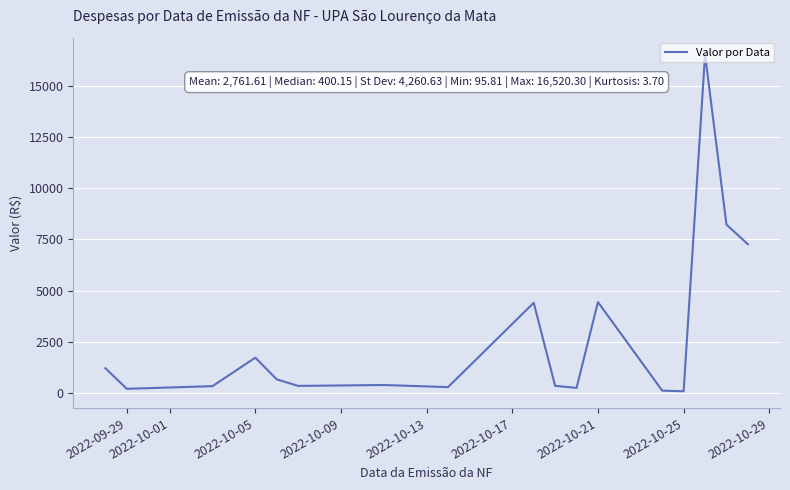

How many values exceed 400?

9